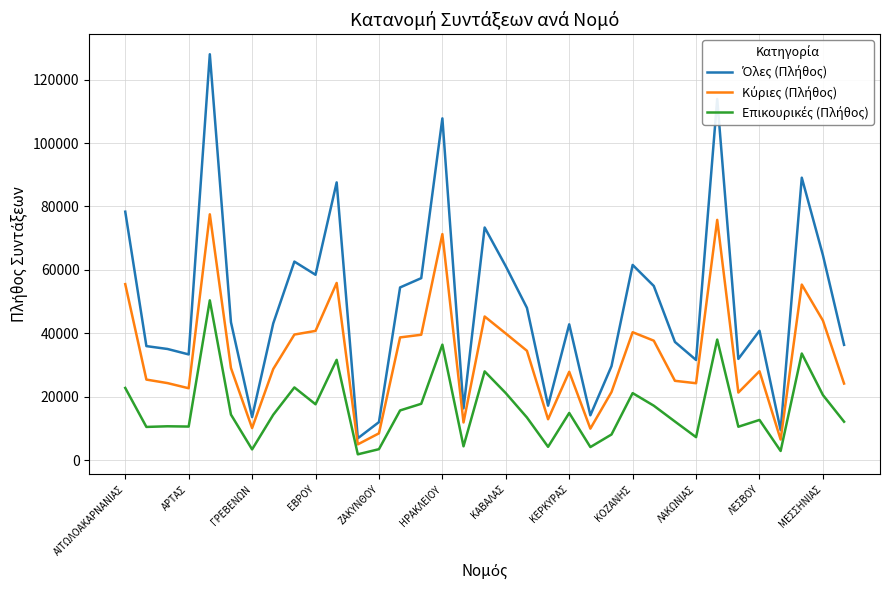

Does the chart have visible grid lines?

Yes